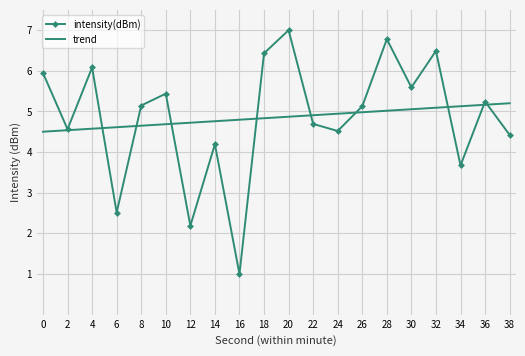

Which series has the largest range (max minus min)?

intensity(dBm)